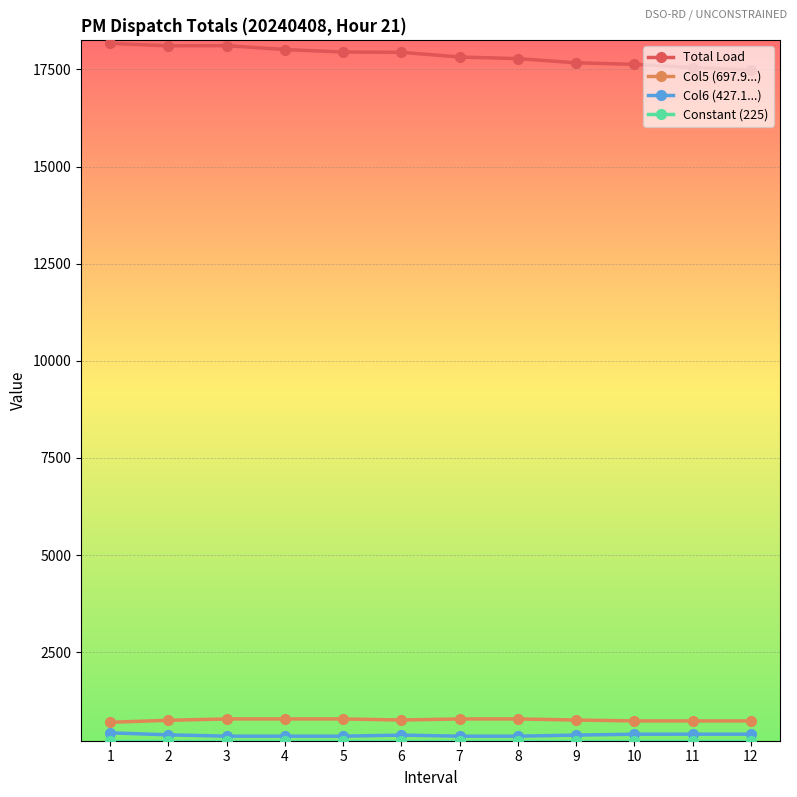

The value of Total Load at 6 is 17940.1. True or false?

True